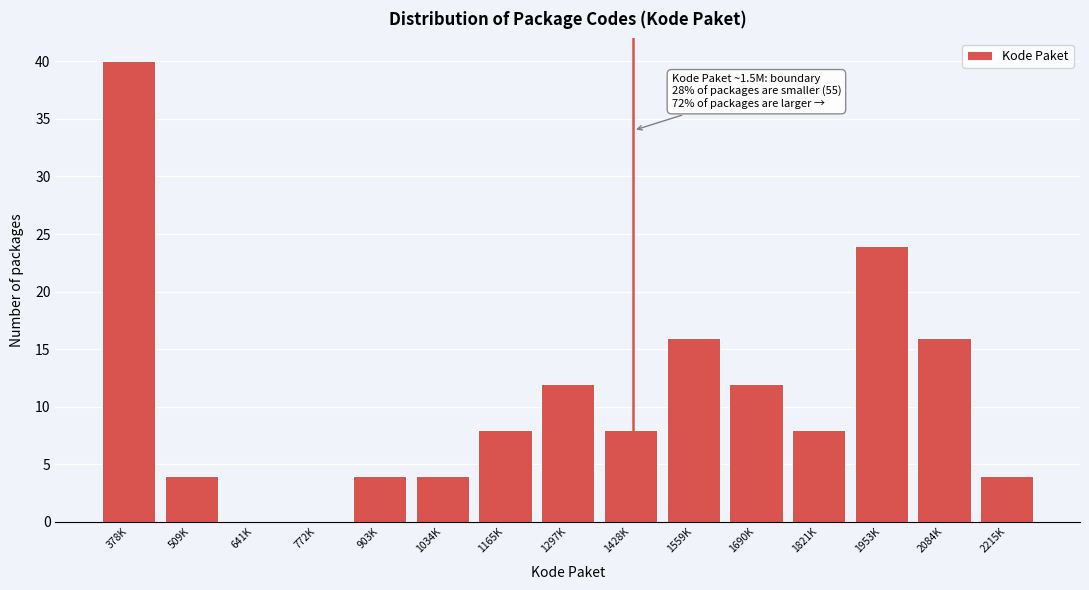

Reading right to left, extract all data points from this chart.

2215K=4	2084K=16	1953K=24	1821K=8	1690K=12	1559K=16	1428K=8	1297K=12	1165K=8	1034K=4	903K=4	772K=0	641K=0	509K=4	378K=40